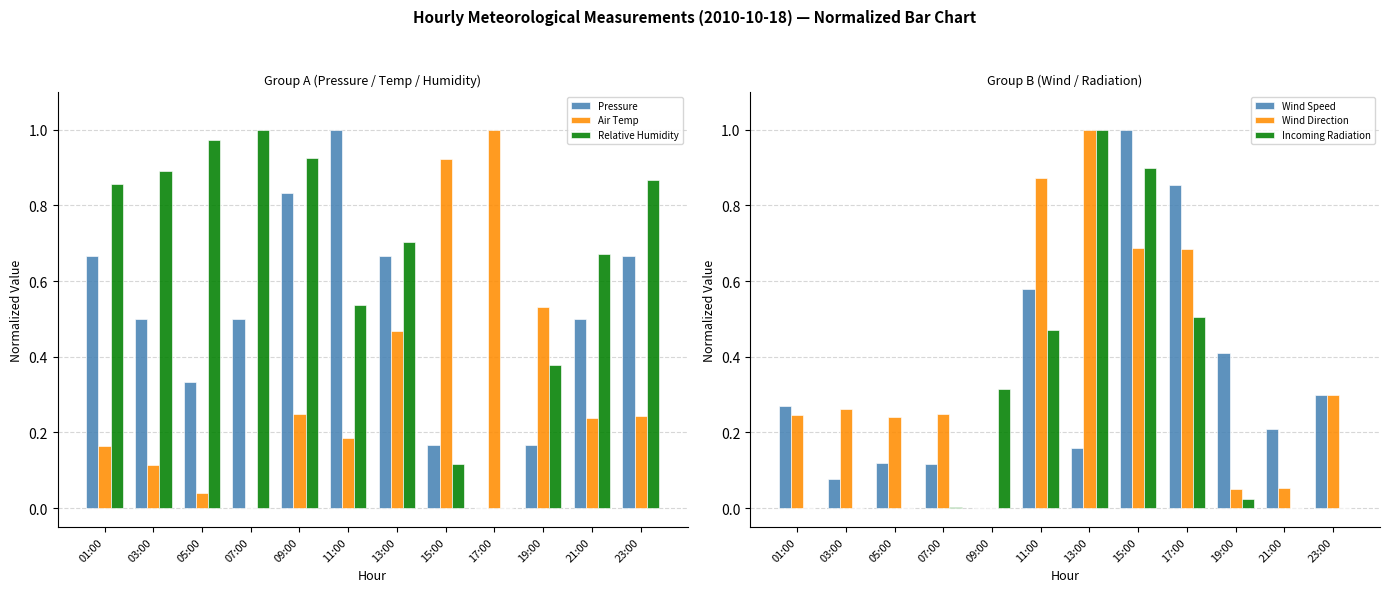

At which category is the sum across all series the highest?

13:00